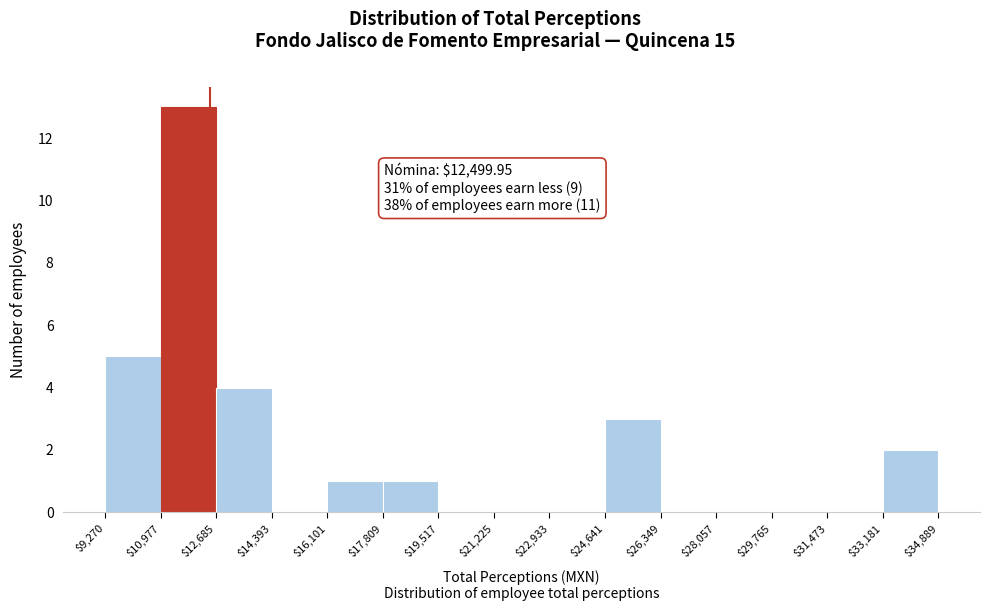

Reading left to right, list every bar in this chart as the range it spans on the x-axis followed by its height. The values are not printed on the chart, so give them approximately, as read against the axis.

$9,270 to $10,977: 5
$10,977 to $12,685: 13
$12,685 to $14,393: 4
$14,393 to $16,101: 0
$16,101 to $17,809: 1
$17,809 to $19,517: 1
$19,517 to $21,225: 0
$21,225 to $22,933: 0
$22,933 to $24,641: 0
$24,641 to $26,349: 3
$26,349 to $28,057: 0
$28,057 to $29,765: 0
$29,765 to $31,473: 0
$31,473 to $33,181: 0
$33,181 to $34,889: 2